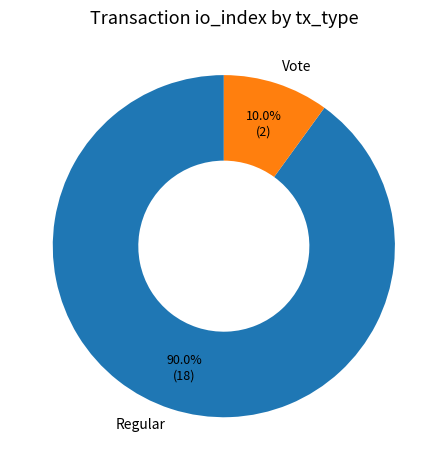

Rank the categories by value from lowest to highest.

Vote, Regular